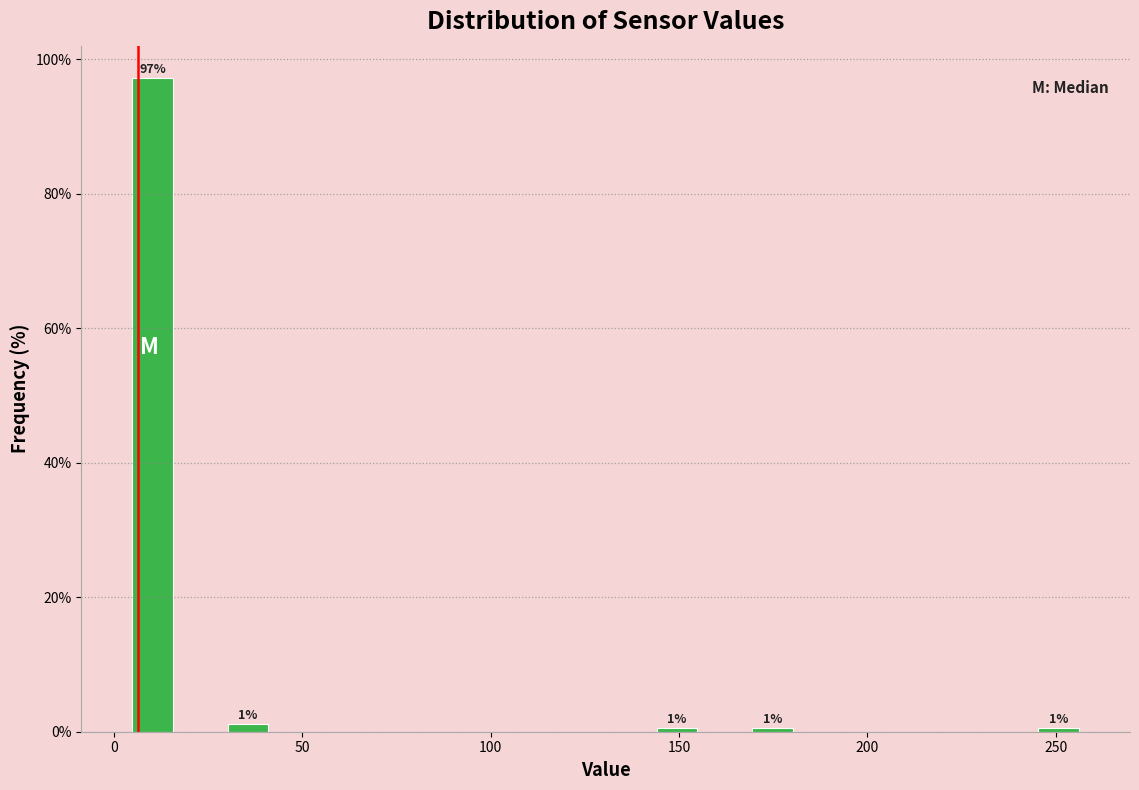

Read against the x-axis, roughly where is the centre of the tallest bar?

10